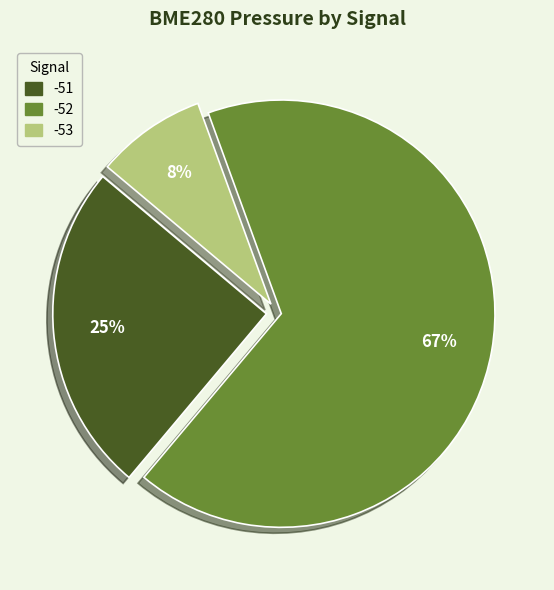

Does any single category account for the majority?

Yes